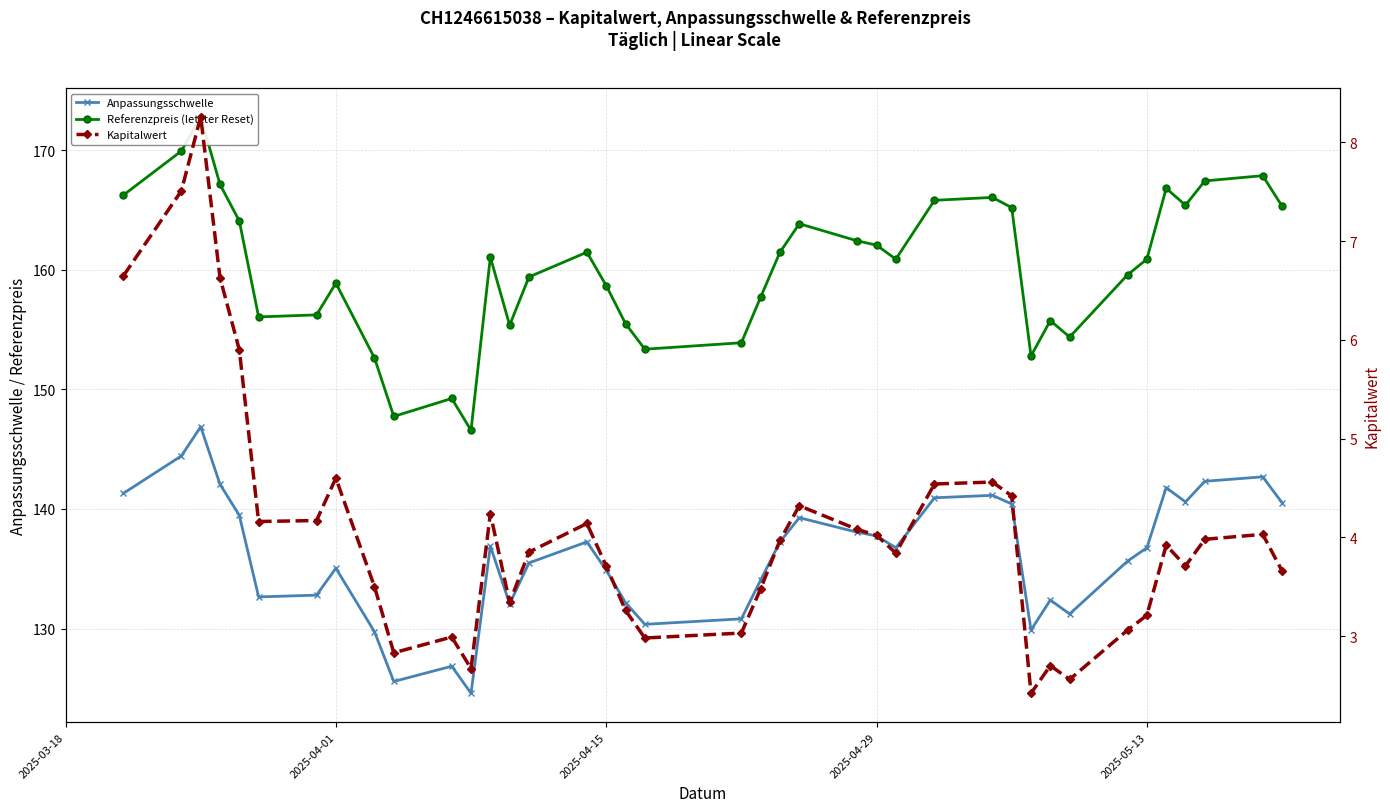

List the series in order of their overall mean, highest first.

Referenzpreis (letzter Reset), Anpassungsschwelle, Kapitalwert